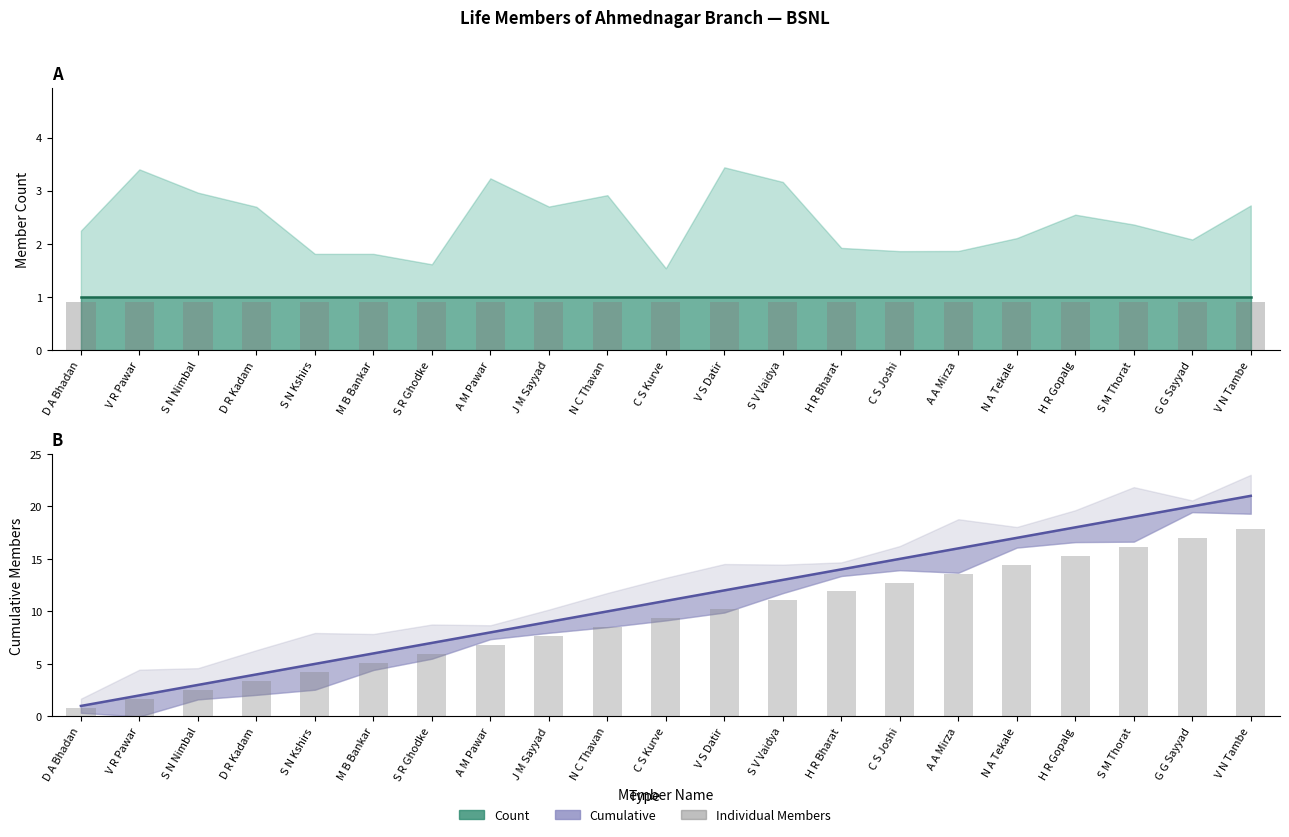

How many bars are there in total?

42